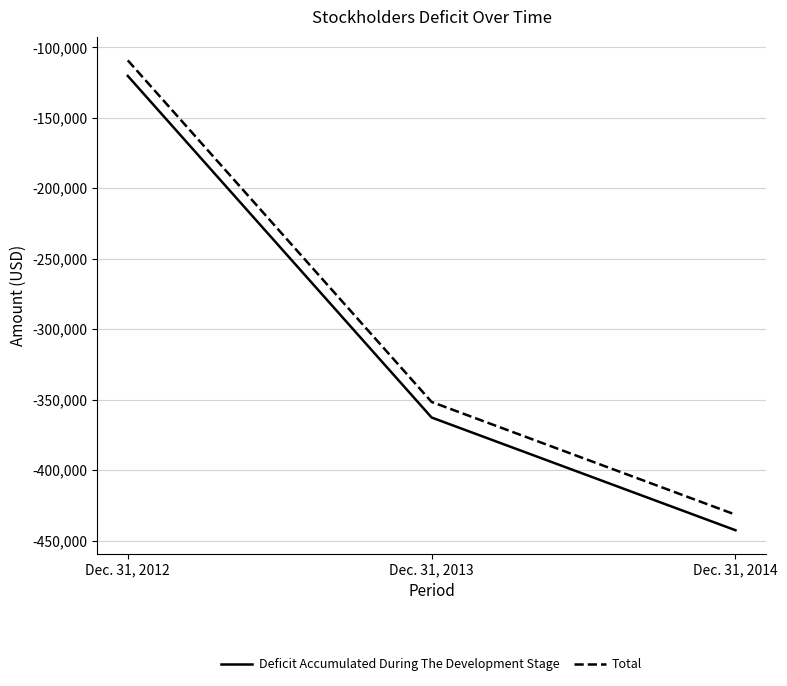

The Total series shows -151182 at Dec. 31, 2012. True or false?

False